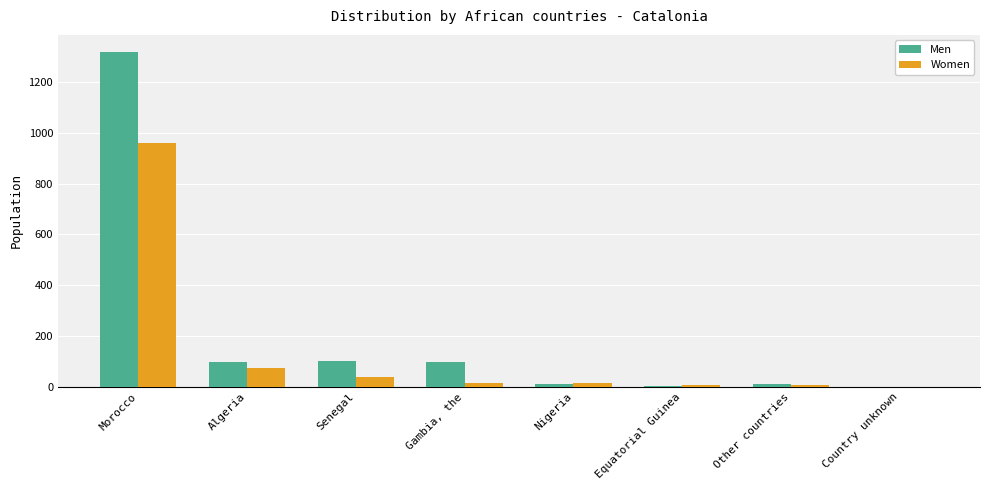

What are all the series names shown in the legend?

Men, Women